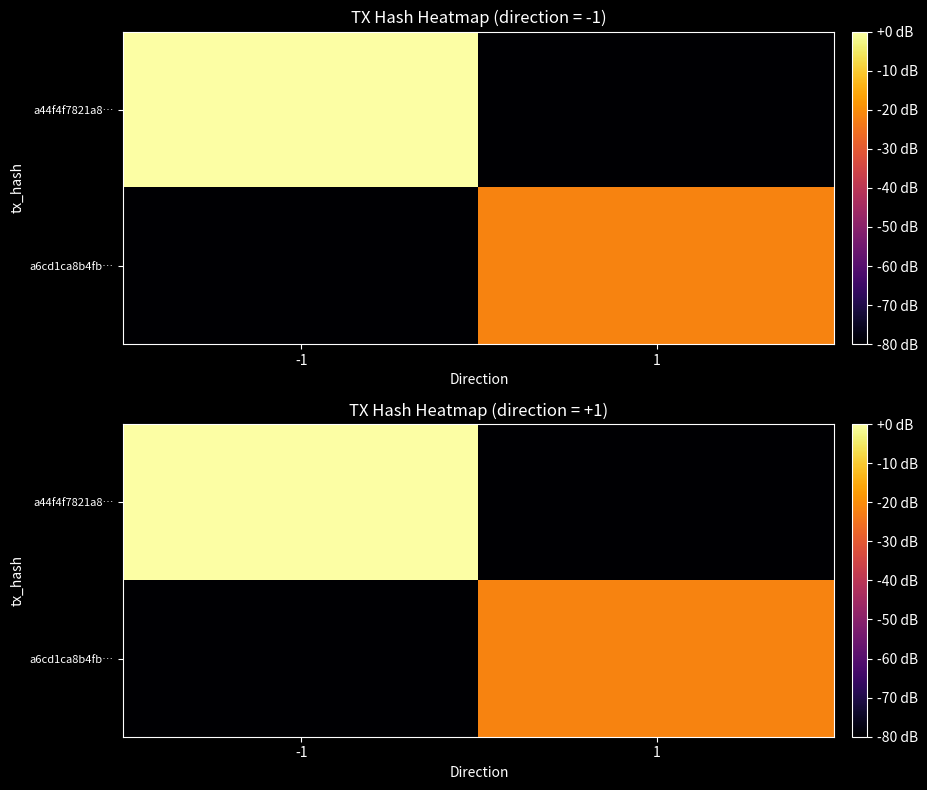

At how many categories does at least one series exceed -26?

2